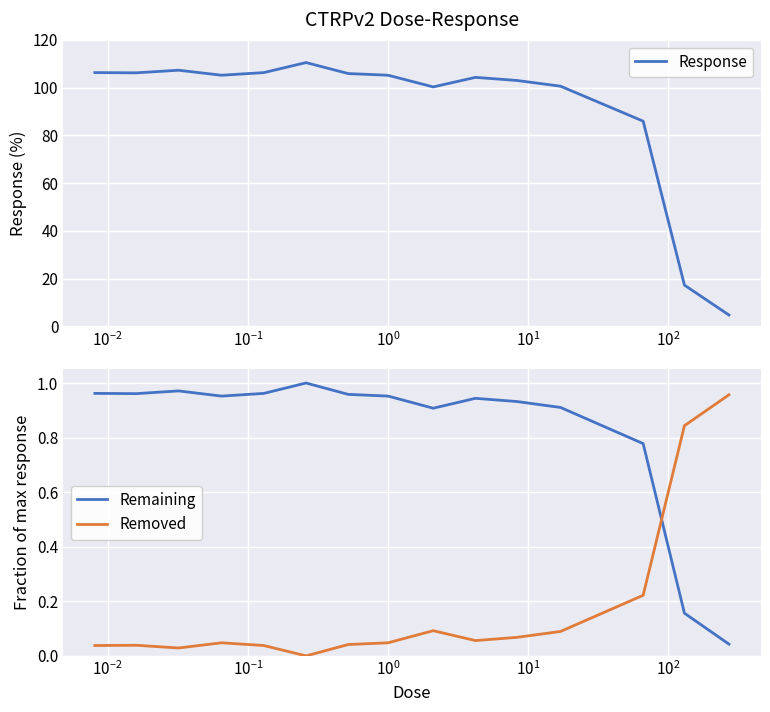

After their last crossing, which series has the higher values: Removed or Remaining?

Removed